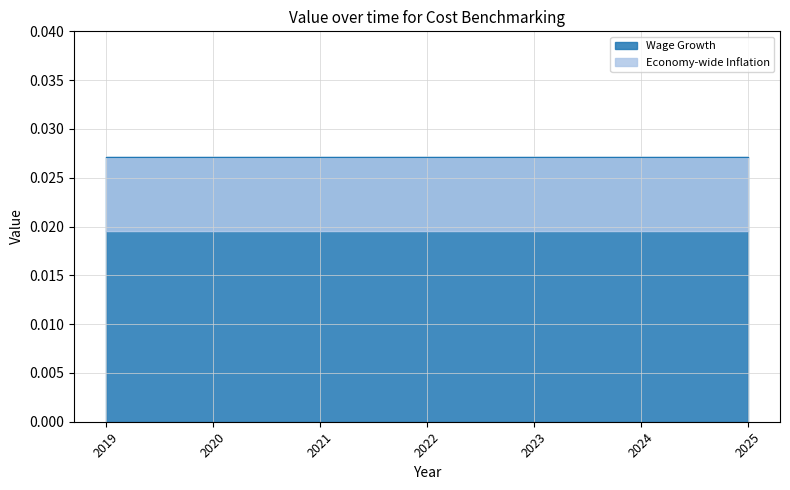

True or false: Economy-wide Inflation and Wage Growth cross at least once.

False